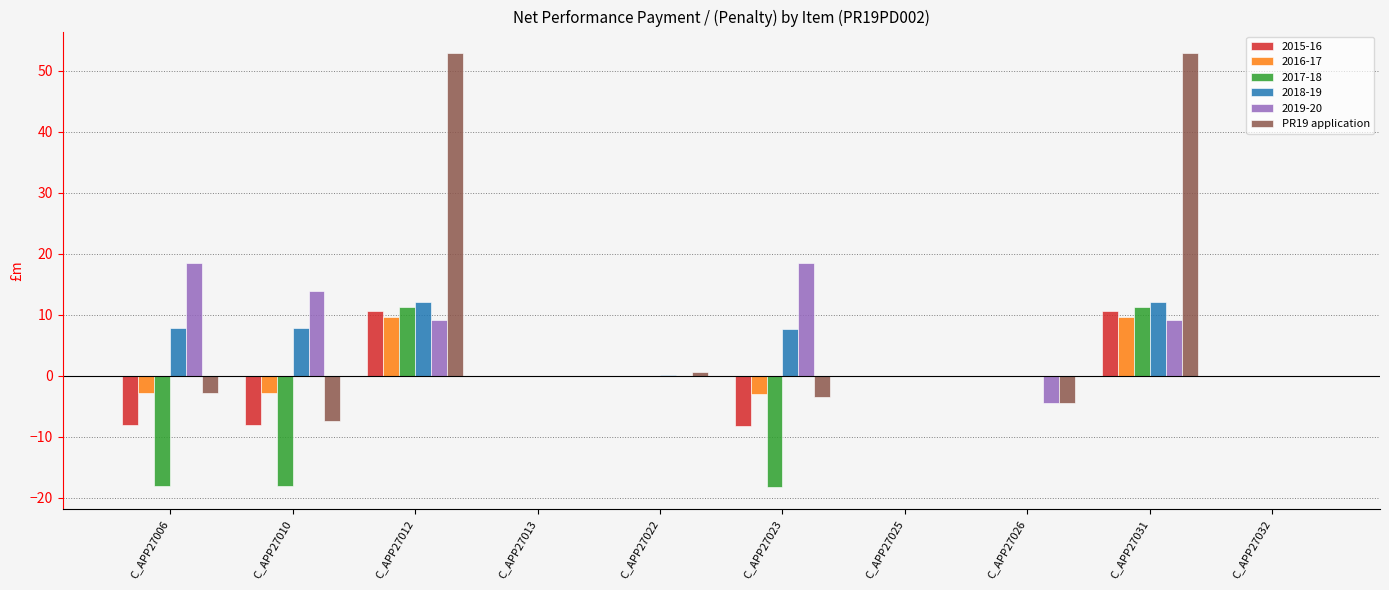

Which series changed the most between C_APP27013 and C_APP27031?

PR19 application